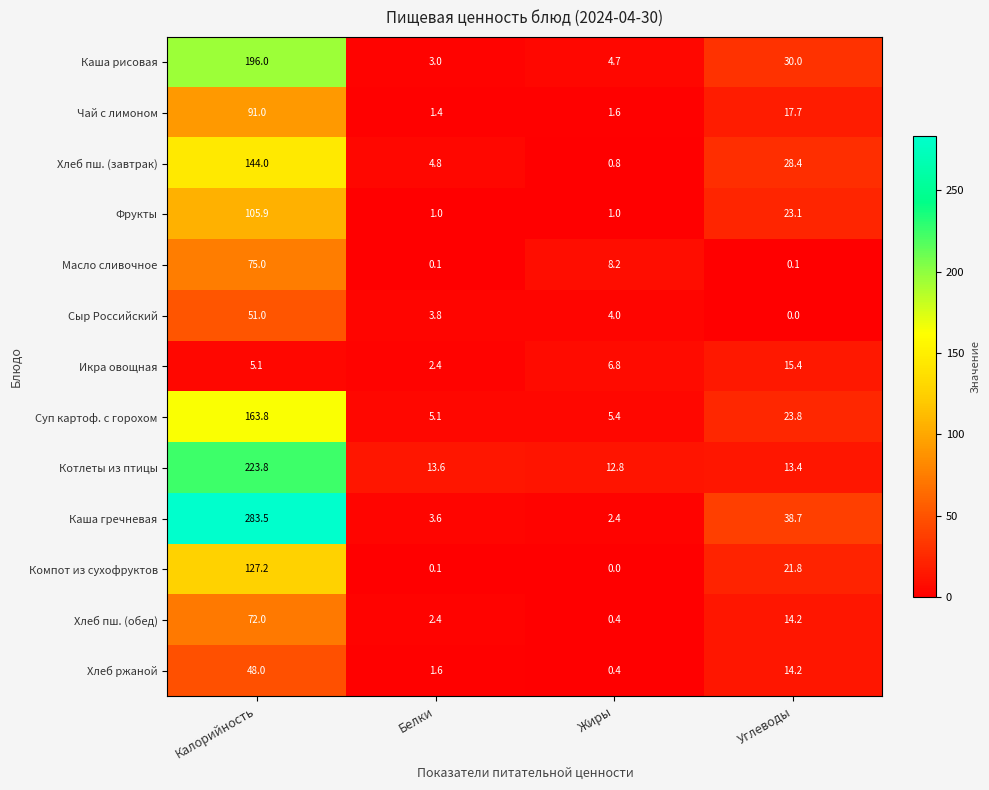

What is the difference between the highest and lowest values at Жиры?

12.8